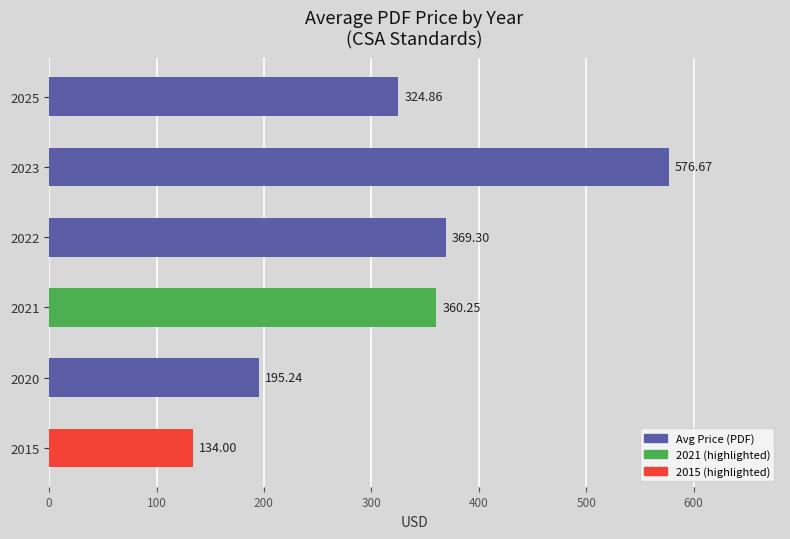

How many series are shown in this chart?

1